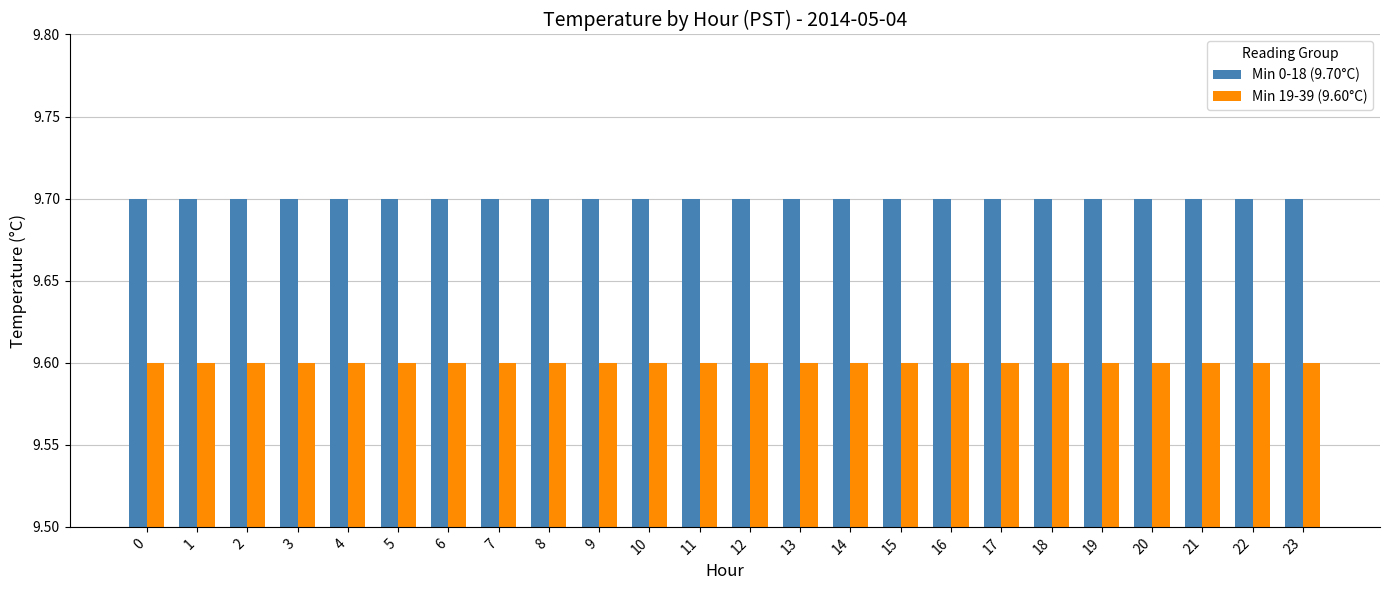

How many data points does each series have?

24